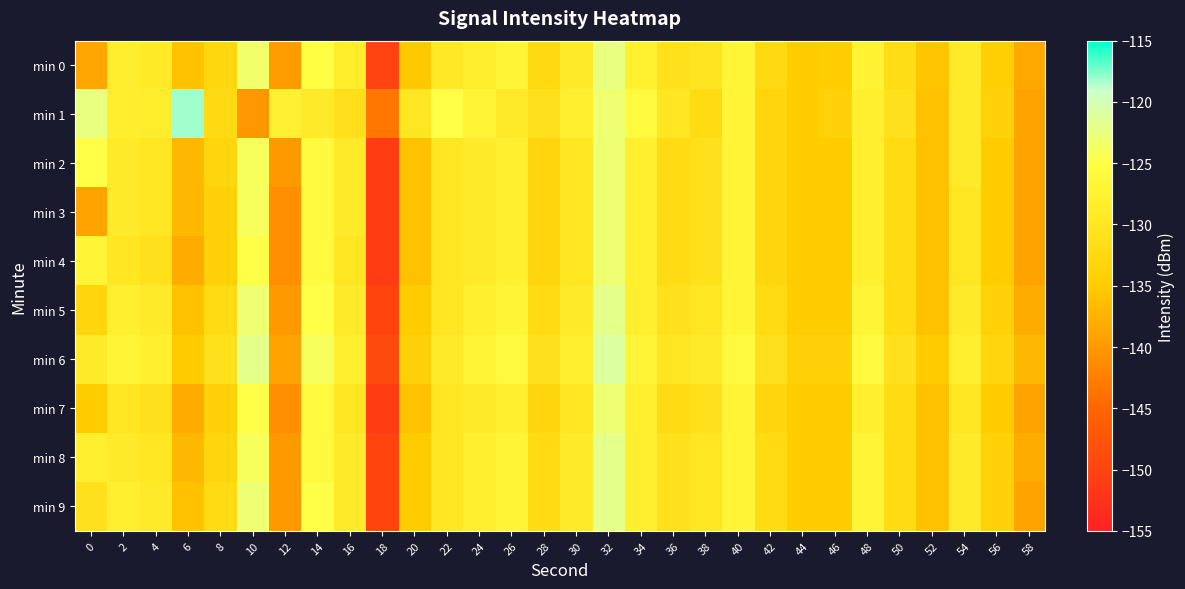

Reading left to right, extract all data points from this chart.

min 0: 0=-138.7	2=-128.2	4=-129.2	6=-136.0	8=-132.8	10=-123.4	12=-139.7	14=-125.2	16=-128.6	18=-150.1	20=-135.4	22=-129.5	24=-128.2	26=-127.1	28=-132.1	30=-129.0	32=-122.4	34=-128.0	36=-131.1	38=-130.1	40=-126.8	42=-132.2	44=-135.0	46=-134.8	48=-127.3	50=-131.6	52=-135.6	54=-129.0	56=-134.3	58=-138.4
min 1: 0=-122.5	2=-128.2	4=-128.5	6=-118.2	8=-132.1	10=-140.0	12=-127.8	14=-129.0	16=-131.2	18=-143.3	20=-130.0	22=-125.0	24=-127.0	26=-129.0	28=-131.0	30=-128.0	32=-123.0	34=-126.0	36=-130.0	38=-132.0	40=-127.0	42=-133.0	44=-135.0	46=-134.0	48=-128.0	50=-131.0	52=-136.0	54=-129.0	56=-134.0	58=-139.0
min 2: 0=-125.0	2=-129.0	4=-130.0	6=-137.0	8=-133.0	10=-124.0	12=-140.0	14=-126.0	16=-129.0	18=-151.0	20=-136.0	22=-130.0	24=-129.0	26=-128.0	28=-133.0	30=-130.0	32=-123.0	34=-128.0	36=-132.0	38=-131.0	40=-127.0	42=-133.0	44=-135.0	46=-135.0	48=-128.0	50=-132.0	52=-136.0	54=-129.0	56=-135.0	58=-139.0
min 3: 0=-139.0	2=-129.0	4=-130.0	6=-137.0	8=-134.0	10=-124.0	12=-141.0	14=-126.0	16=-129.0	18=-151.0	20=-136.0	22=-130.0	24=-129.0	26=-128.0	28=-133.0	30=-130.0	32=-123.0	34=-128.0	36=-132.0	38=-131.0	40=-127.0	42=-133.0	44=-135.0	46=-135.0	48=-128.0	50=-132.0	52=-136.0	54=-130.0	56=-135.0	58=-139.0
min 4: 0=-127.0	2=-130.0	4=-131.0	6=-138.0	8=-134.0	10=-125.0	12=-141.0	14=-126.0	16=-130.0	18=-151.0	20=-136.0	22=-130.0	24=-129.0	26=-128.0	28=-133.0	30=-130.0	32=-123.0	34=-128.0	36=-132.0	38=-131.0	40=-127.0	42=-133.0	44=-135.0	46=-135.0	48=-128.0	50=-132.0	52=-136.0	54=-130.0	56=-135.0	58=-139.0
min 5: 0=-133.0	2=-128.0	4=-129.0	6=-136.0	8=-132.0	10=-123.0	12=-140.0	14=-125.0	16=-129.0	18=-150.0	20=-135.0	22=-130.0	24=-128.0	26=-127.0	28=-132.0	30=-129.0	32=-122.0	34=-128.0	36=-131.0	38=-130.0	40=-127.0	42=-132.0	44=-135.0	46=-135.0	48=-127.0	50=-132.0	52=-136.0	54=-129.0	56=-134.0	58=-138.0
min 6: 0=-129.0	2=-127.0	4=-128.0	6=-135.0	8=-131.0	10=-122.0	12=-139.0	14=-124.0	16=-128.0	18=-149.0	20=-134.0	22=-129.0	24=-127.0	26=-126.0	28=-131.0	30=-128.0	32=-121.0	34=-127.0	36=-130.0	38=-129.0	40=-126.0	42=-131.0	44=-134.0	46=-134.0	48=-126.0	50=-131.0	52=-135.0	54=-128.0	56=-133.0	58=-137.0
min 7: 0=-135.0	2=-130.0	4=-131.0	6=-138.0	8=-134.0	10=-125.0	12=-141.0	14=-126.0	16=-130.0	18=-151.0	20=-136.0	22=-130.0	24=-129.0	26=-128.0	28=-133.0	30=-130.0	32=-123.0	34=-128.0	36=-132.0	38=-131.0	40=-127.0	42=-133.0	44=-135.0	46=-135.0	48=-128.0	50=-132.0	52=-136.0	54=-130.0	56=-135.0	58=-139.0
min 8: 0=-128.0	2=-129.0	4=-130.0	6=-137.0	8=-133.0	10=-124.0	12=-140.0	14=-126.0	16=-129.0	18=-150.0	20=-135.0	22=-130.0	24=-128.0	26=-127.0	28=-132.0	30=-129.0	32=-122.0	34=-128.0	36=-131.0	38=-130.0	40=-127.0	42=-132.0	44=-135.0	46=-135.0	48=-127.0	50=-132.0	52=-136.0	54=-129.0	56=-134.0	58=-138.0
min 9: 0=-131.0	2=-128.0	4=-129.0	6=-136.0	8=-132.0	10=-123.0	12=-140.0	14=-125.0	16=-129.0	18=-150.0	20=-135.0	22=-130.0	24=-128.0	26=-127.0	28=-132.0	30=-129.0	32=-122.0	34=-128.0	36=-131.0	38=-130.0	40=-127.0	42=-132.0	44=-135.0	46=-135.0	48=-127.0	50=-132.0	52=-136.0	54=-129.0	56=-134.0	58=-139.0